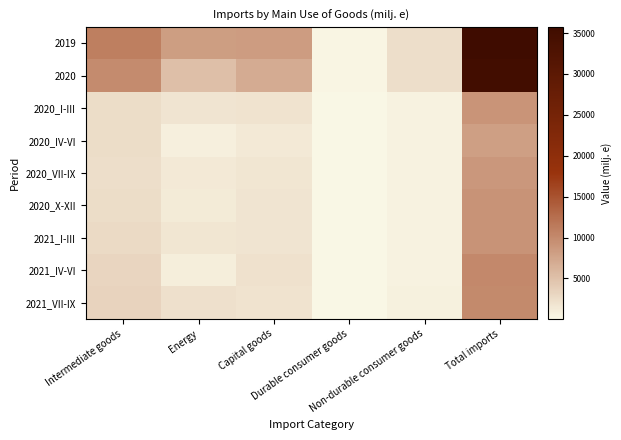

What is the total value across all series at Total imports?

135156.2